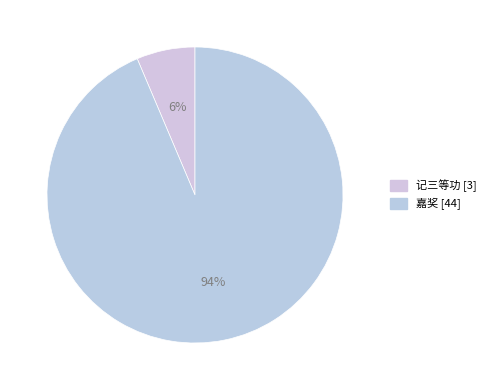

To the nearest percent, what portion does 嘉奖 represent?

94%